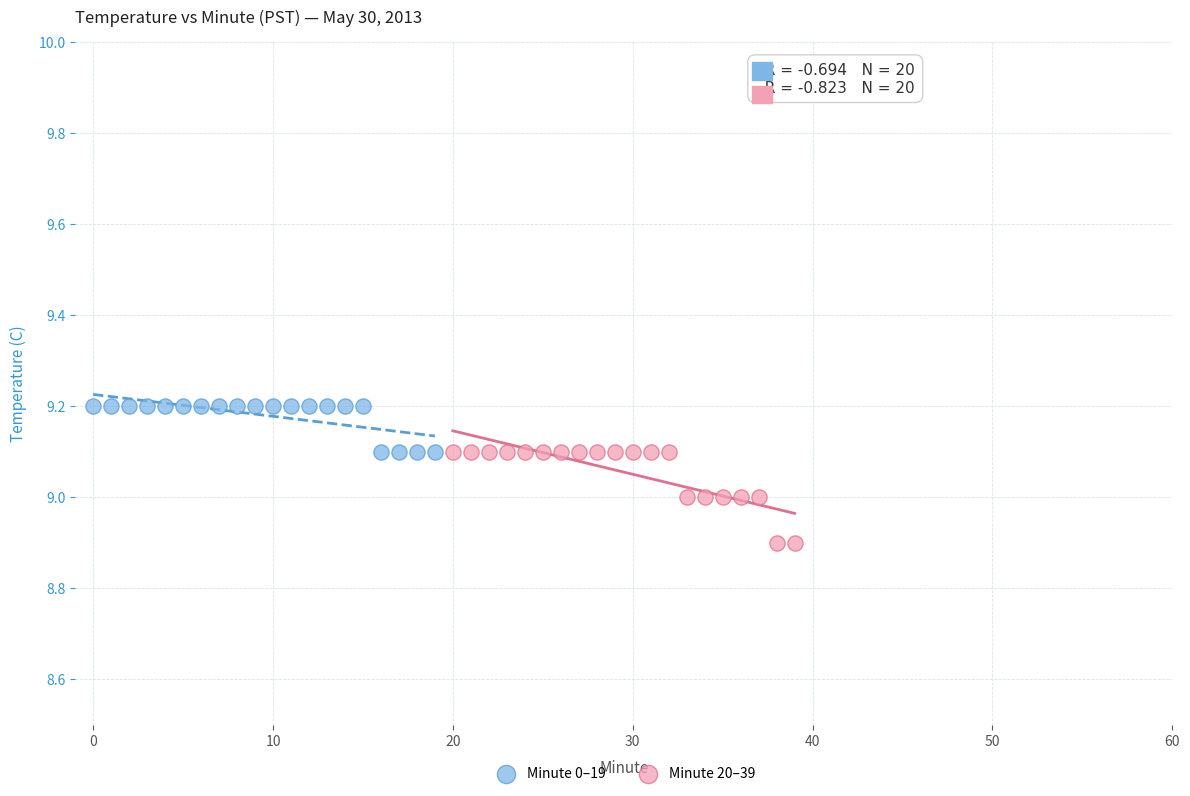

Which series has the largest Y range (max minus min)?

Minute 20–39